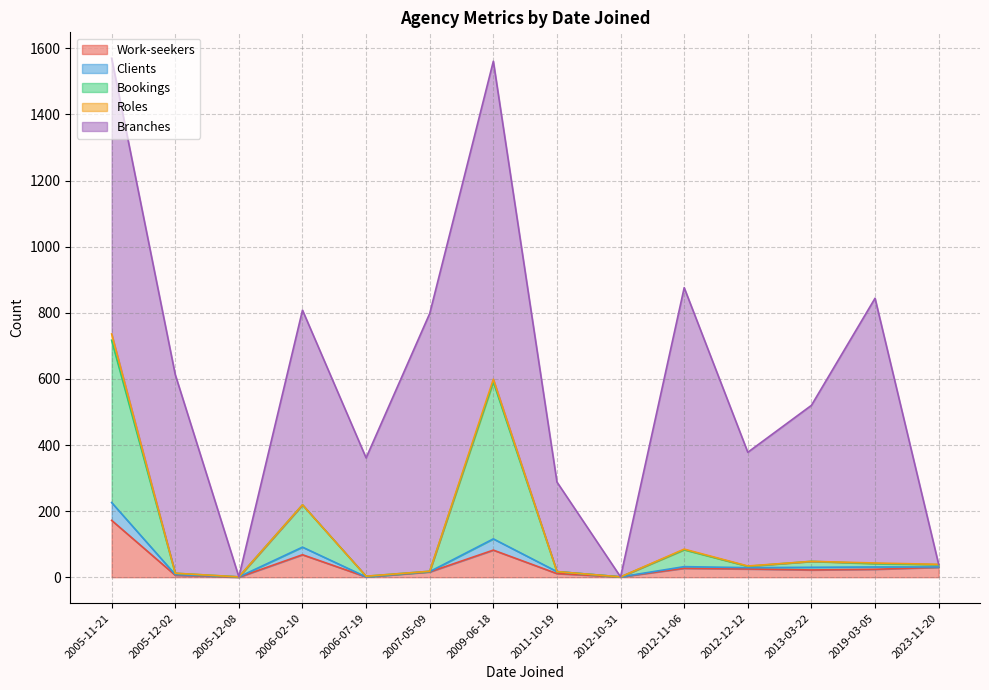

What is the maximum value for Work-seekers?

172